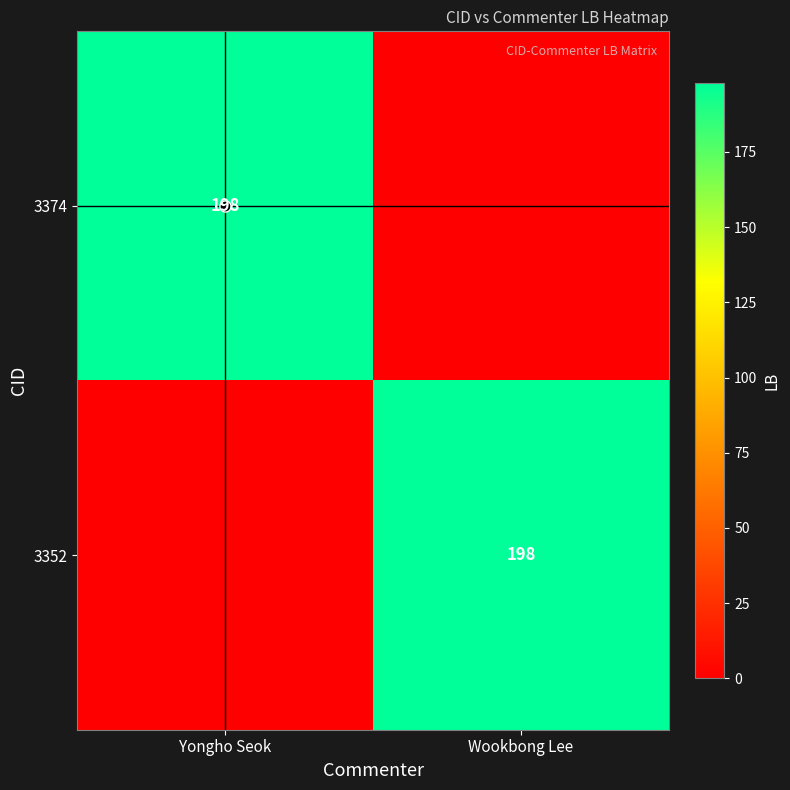

At which category is the sum across all series the highest?

Yongho Seok